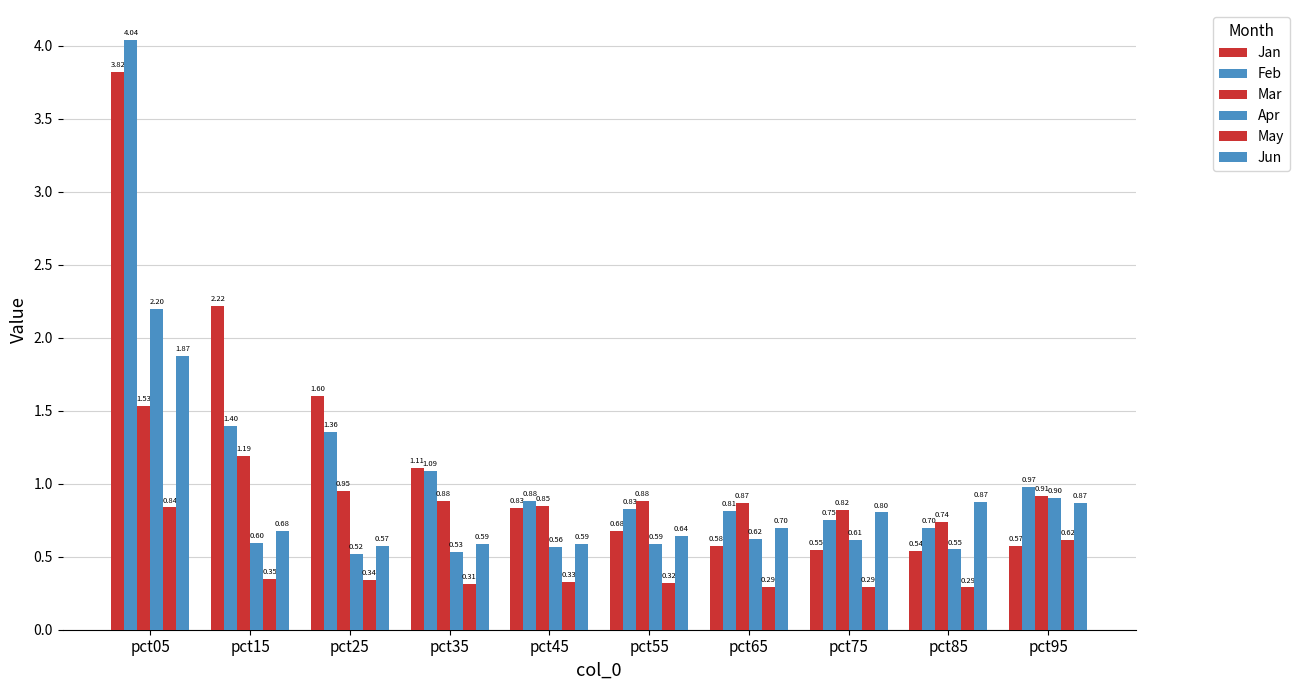

What is the total value across all series at pct25?

5.3